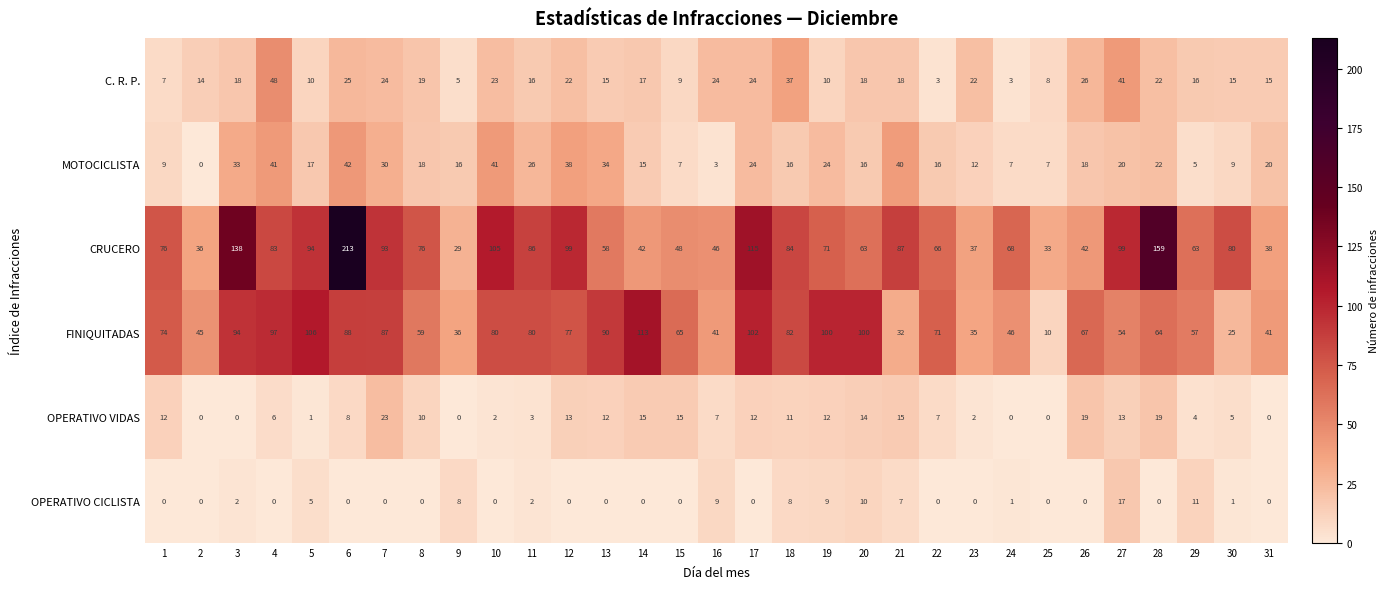

What is the minimum value for C. R. P.?

3